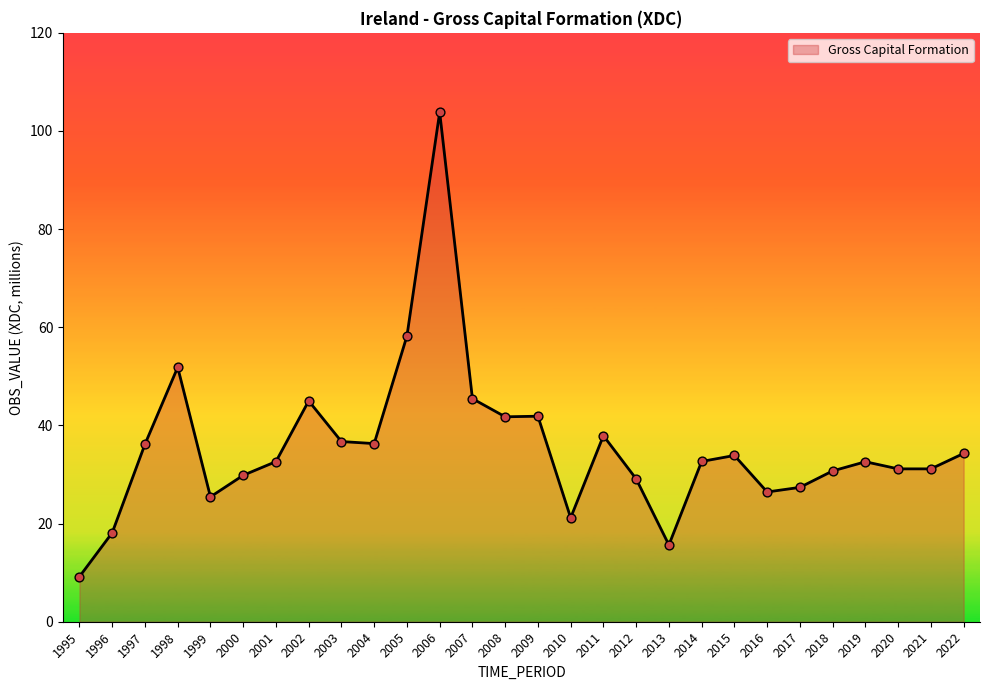

What is the change in value from 1996 to 2005?

+40.1